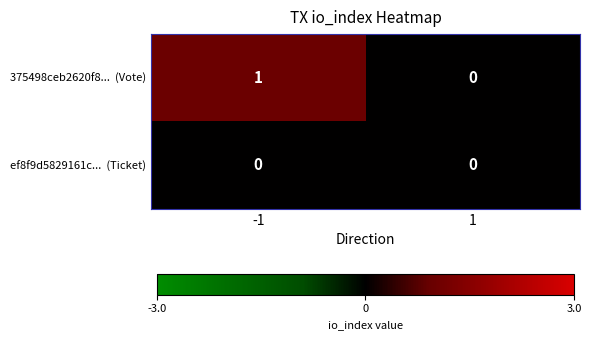

How many categories are shown in the chart?

2